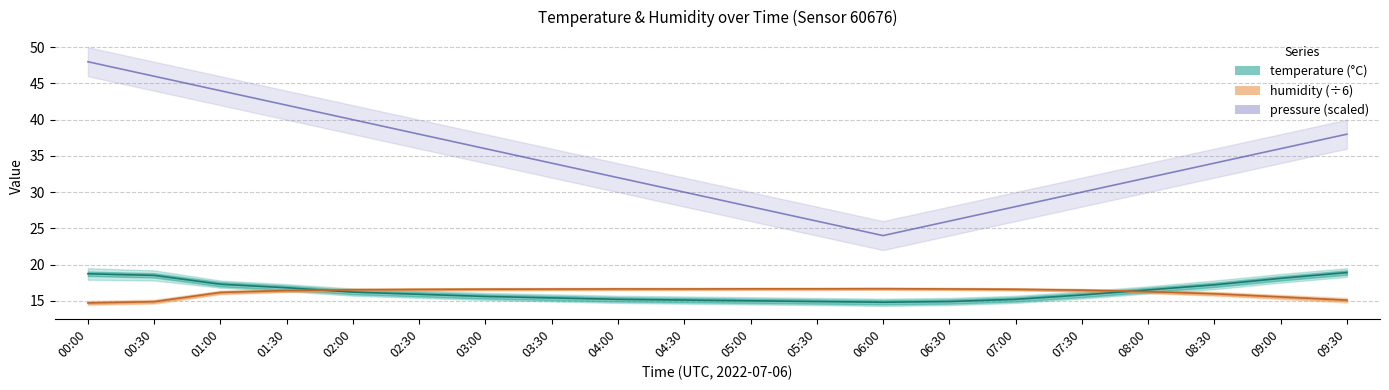

At which label is temperature closest to 16?

02:30